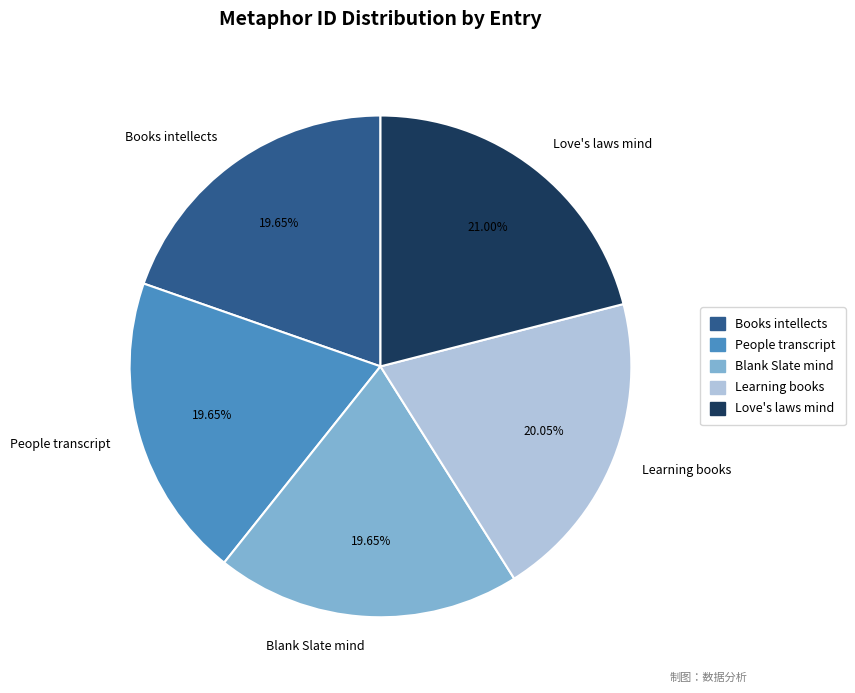

What is the ratio of the value at Love's laws mind to the value at Blank Slate mind?

1.1